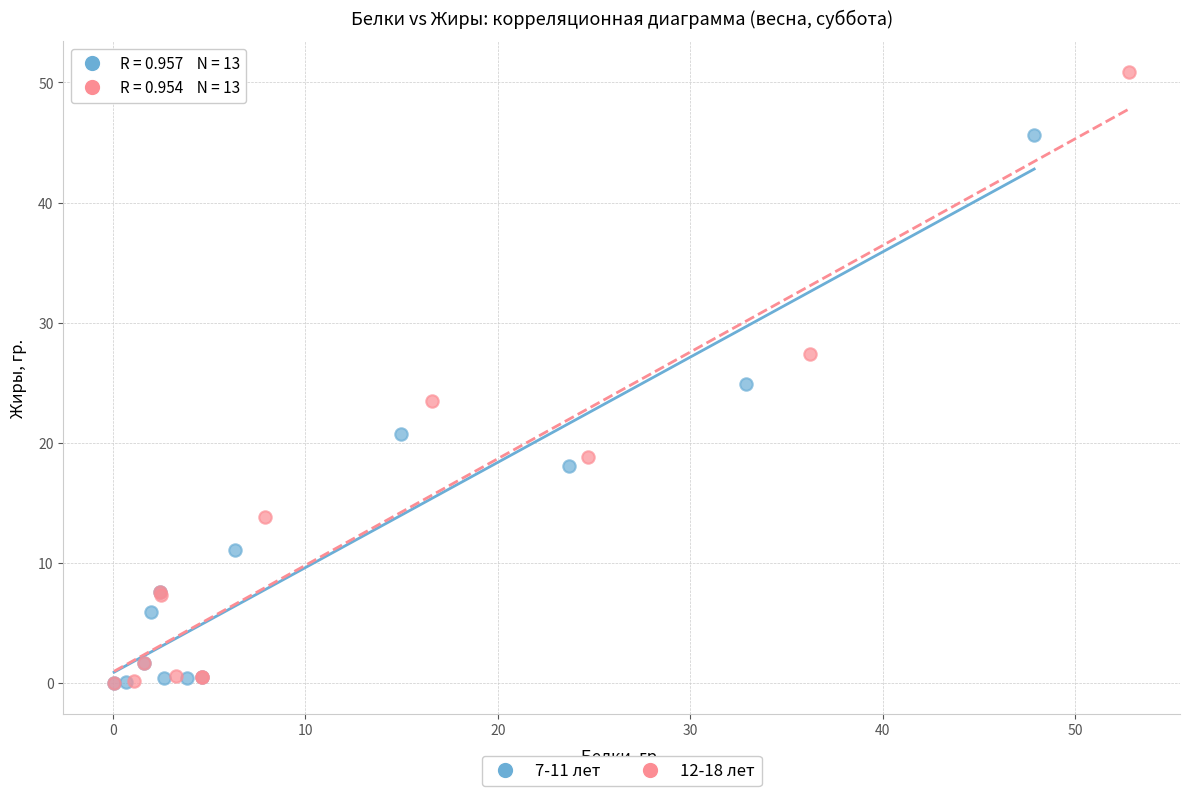

Which series has the largest Y range (max minus min)?

12-18 лет